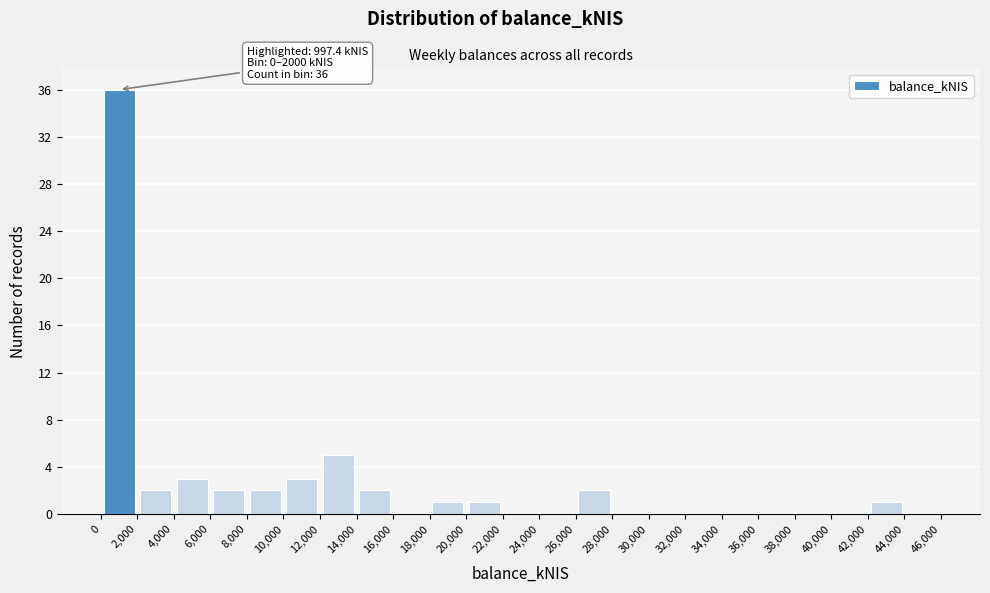

Over which range of the x-axis is the bar tallest?

0 to 2,000